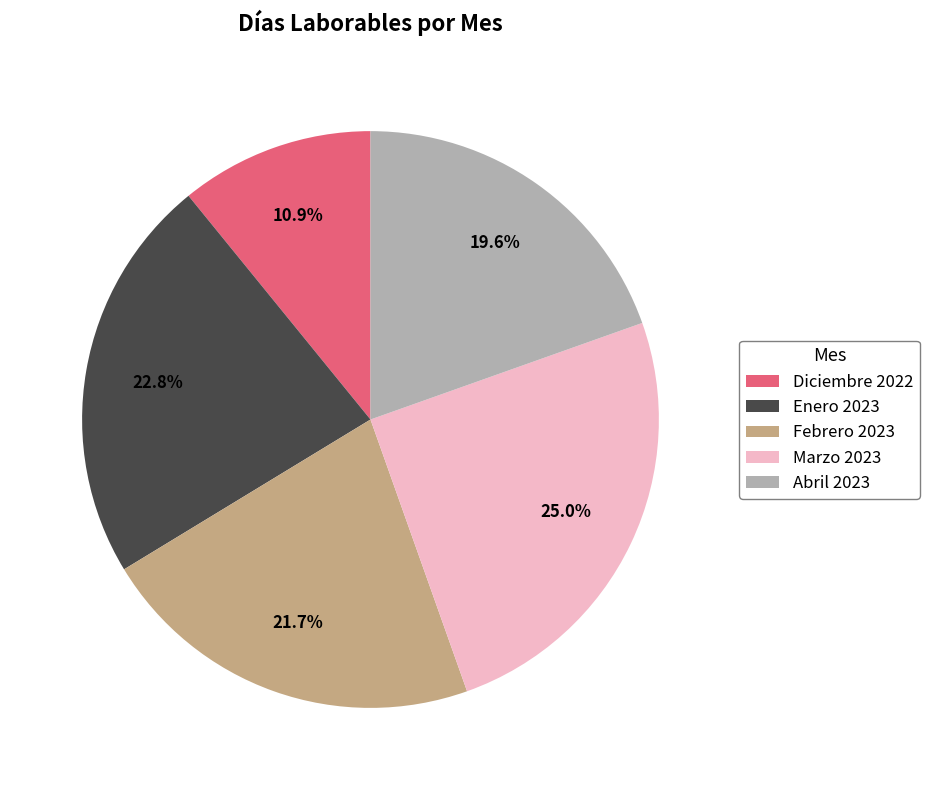

Which slice is the largest?

Marzo 2023